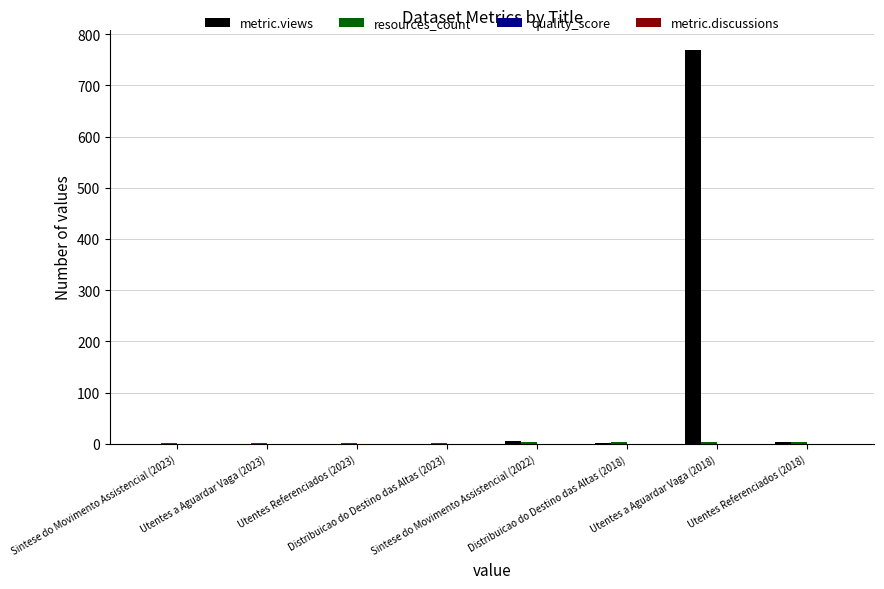

What is the maximum value for metric.views?

769.0